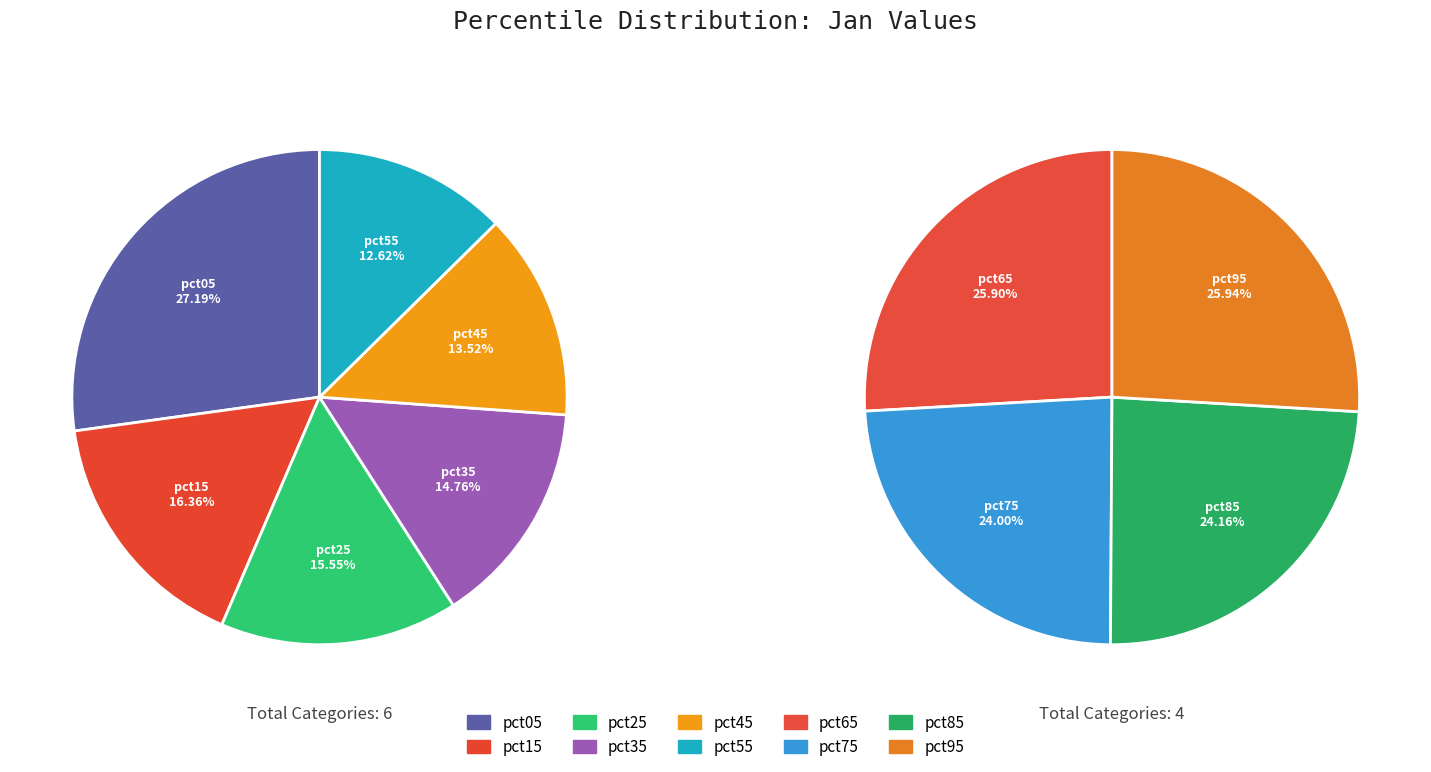

Count the number of slices in the pie.

10